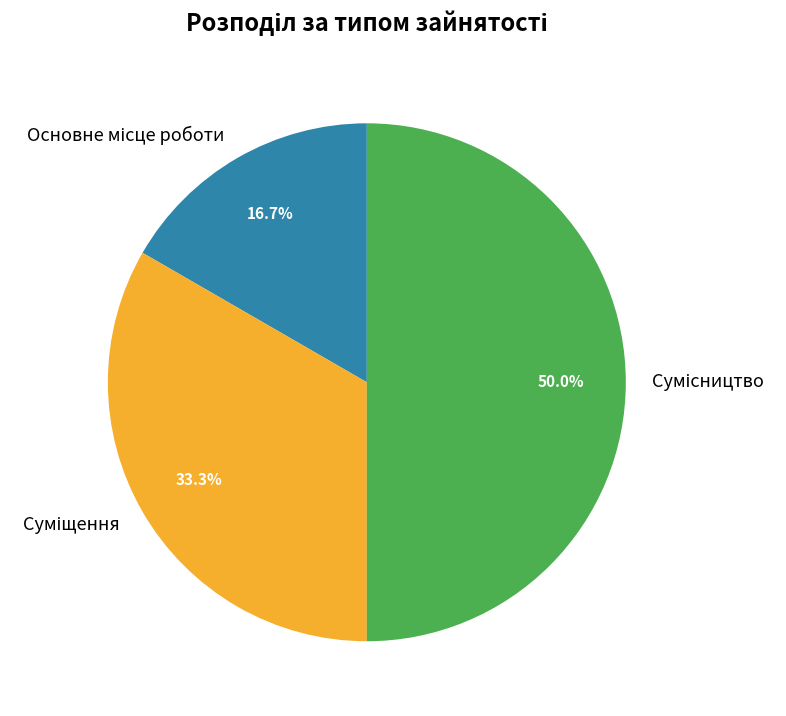

Which has a higher value, Сумісництво or Суміщення?

Сумісництво